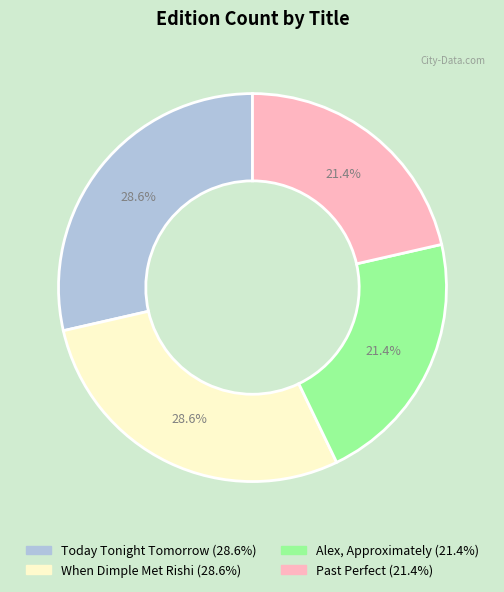

Between When Dimple Met Rishi and Alex, Approximately, which is larger?

When Dimple Met Rishi